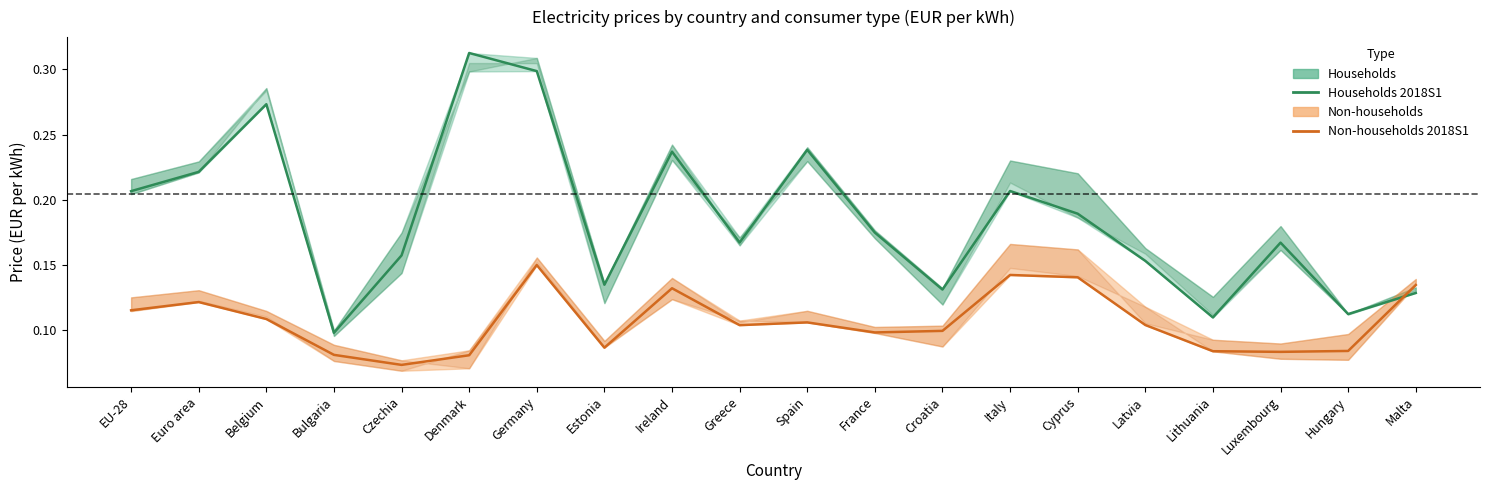

Between Croatia and Luxembourg, which is larger?

Luxembourg